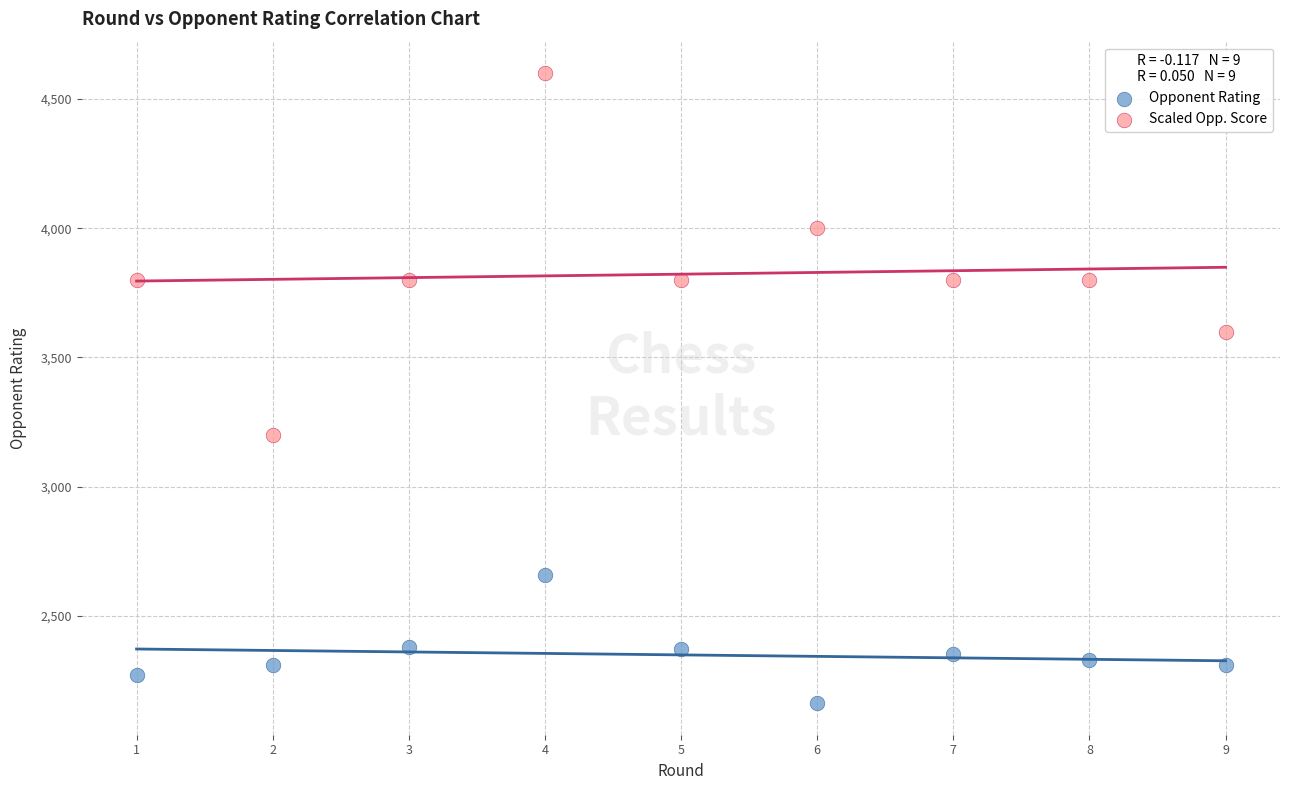

Which series contains the lowest Y value?

Opponent Rating